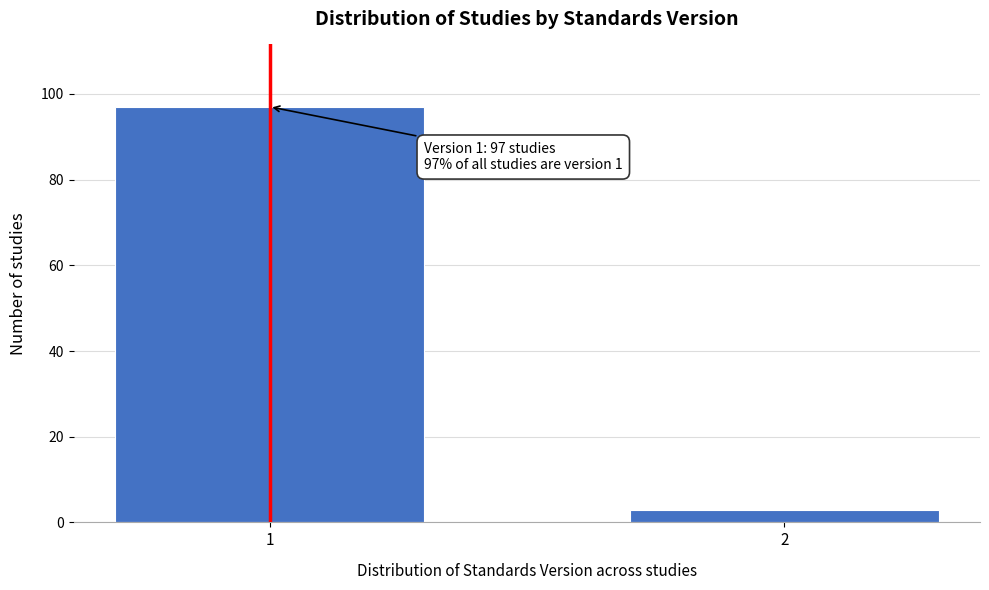

Reading right to left, transcribe all the data shown in this chart.

3	97